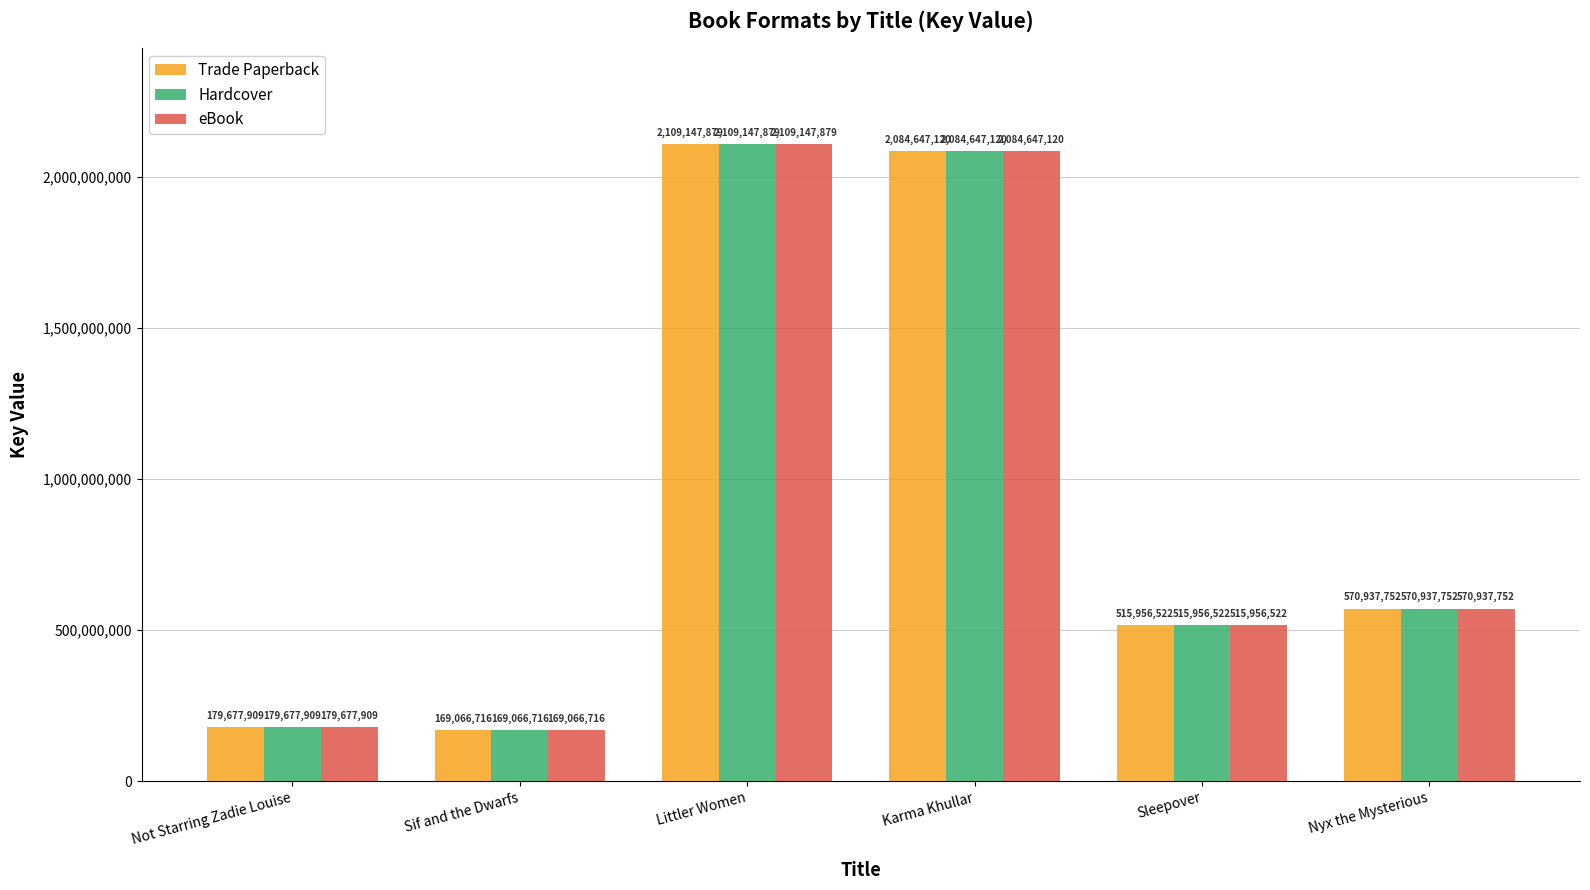

Reading left to right, what are all the values shown in this chart?

Trade Paperback: Not Starring Zadie Louise=179677909	Sif and the Dwarfs=169066716	Littler Women=2109147879	Karma Khullar=2084647120	Sleepover=515956522	Nyx the Mysterious=570937752
Hardcover: Not Starring Zadie Louise=179677909	Sif and the Dwarfs=169066716	Littler Women=2109147879	Karma Khullar=2084647120	Sleepover=515956522	Nyx the Mysterious=570937752
eBook: Not Starring Zadie Louise=179677909	Sif and the Dwarfs=169066716	Littler Women=2109147879	Karma Khullar=2084647120	Sleepover=515956522	Nyx the Mysterious=570937752